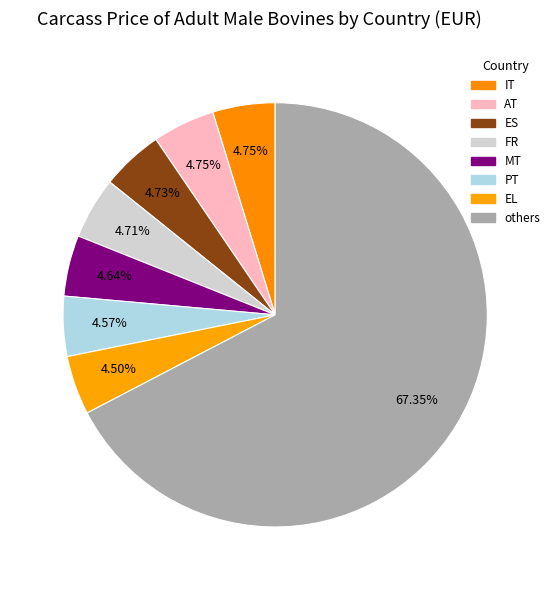

Count the number of slices in the pie.

8